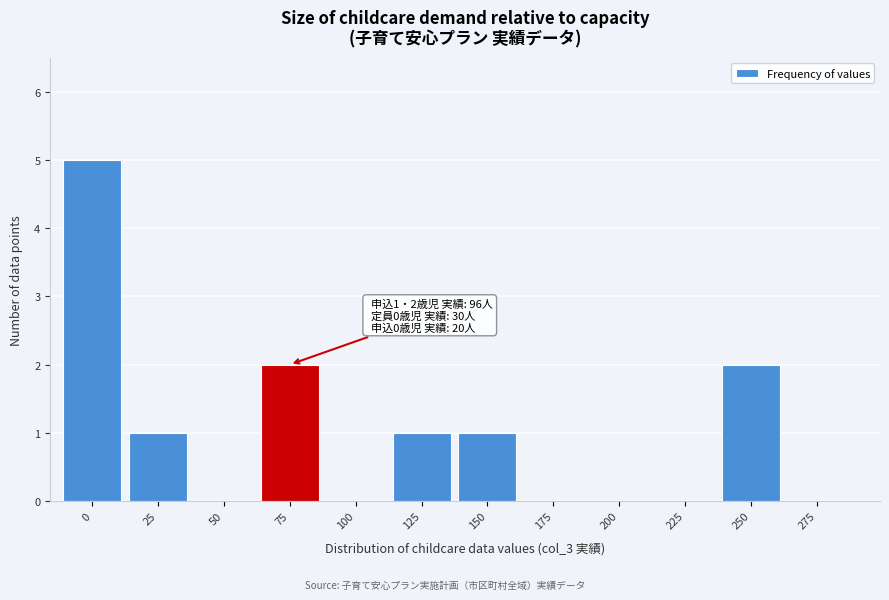

Reading right to left, list all the values displayed in this chart.

275=0	250=2	225=0	200=0	175=0	150=1	125=1	100=0	75=2	50=0	25=1	0=5